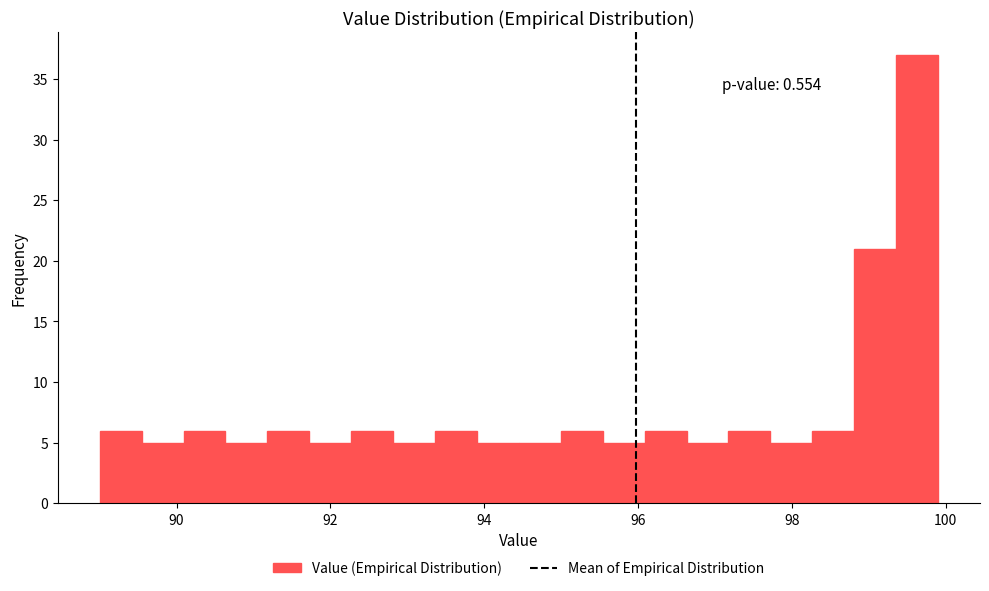

Around what value on the x-axis is the tallest bar? Give the approximate position of its centre, as read against the axis.

99.6